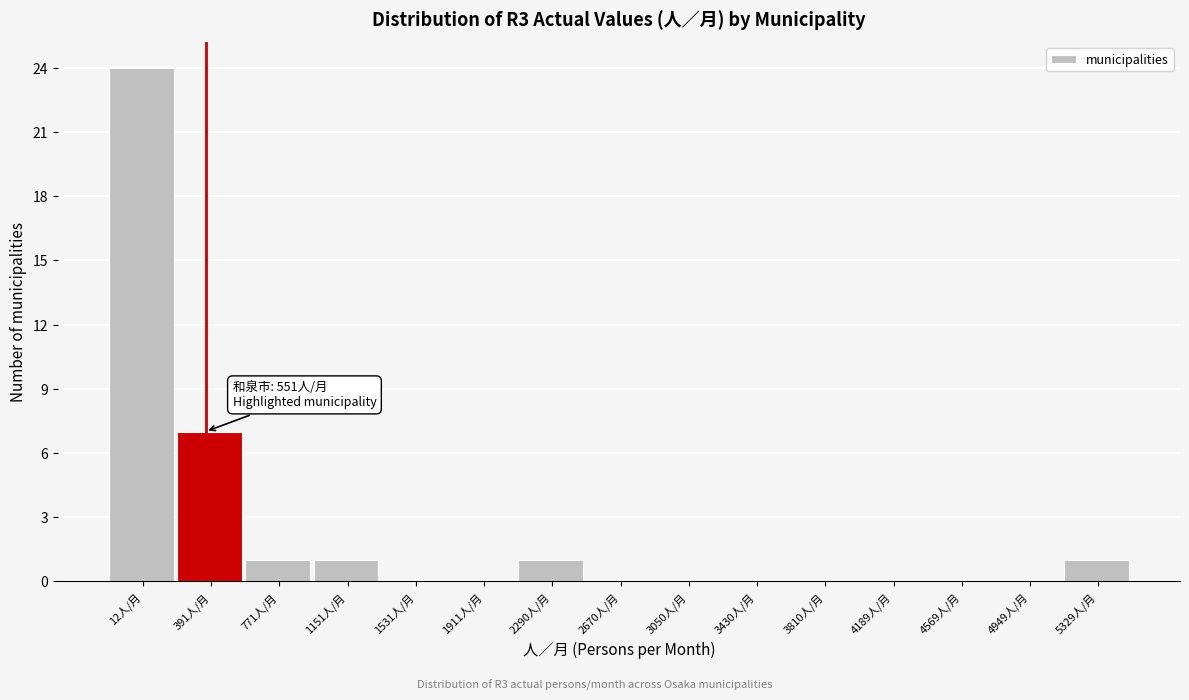

Reading left to right, what are all the values shown in this chart?

12人/月=24	391人/月=7	771人/月=1	1151人/月=1	1531人/月=0	1911人/月=0	2290人/月=1	2670人/月=0	3050人/月=0	3430人/月=0	3810人/月=0	4189人/月=0	4569人/月=0	4949人/月=0	5329人/月=1